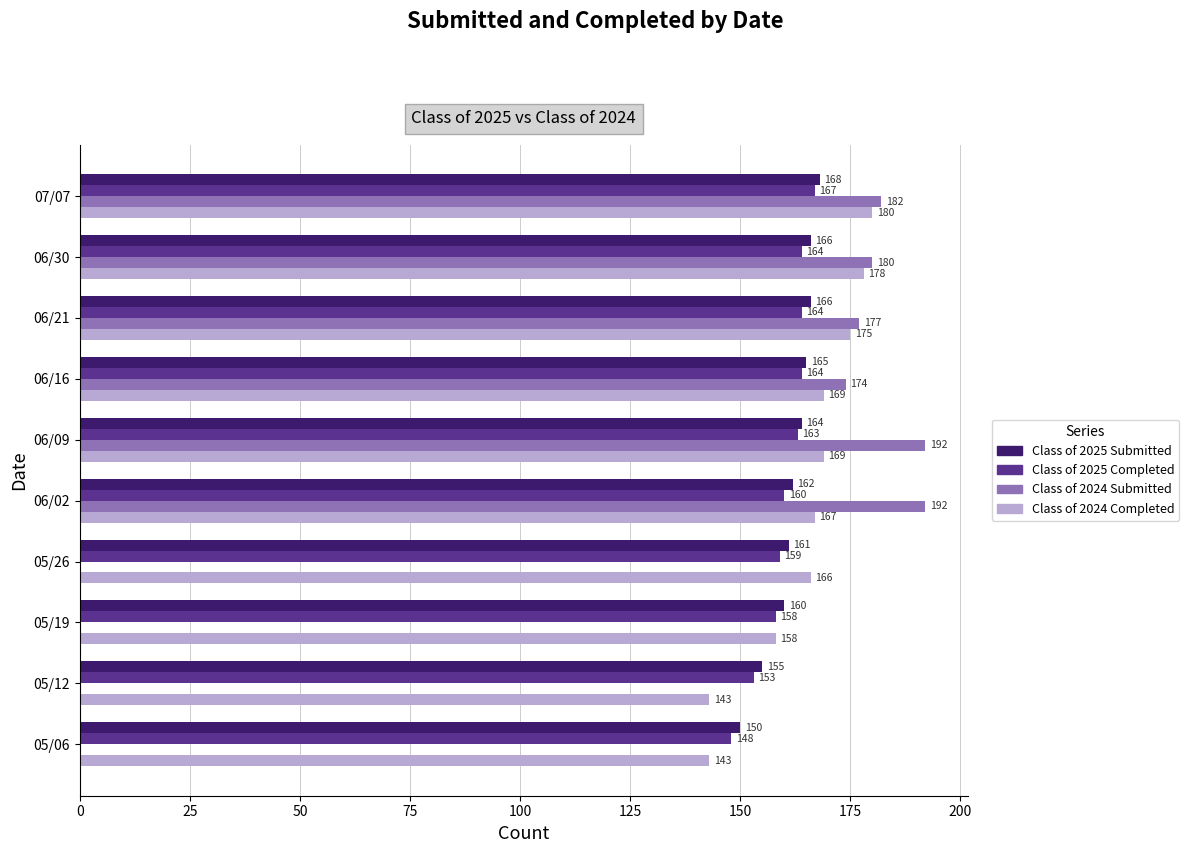

Which series has the largest total across all categories?

Class of 2024 Completed